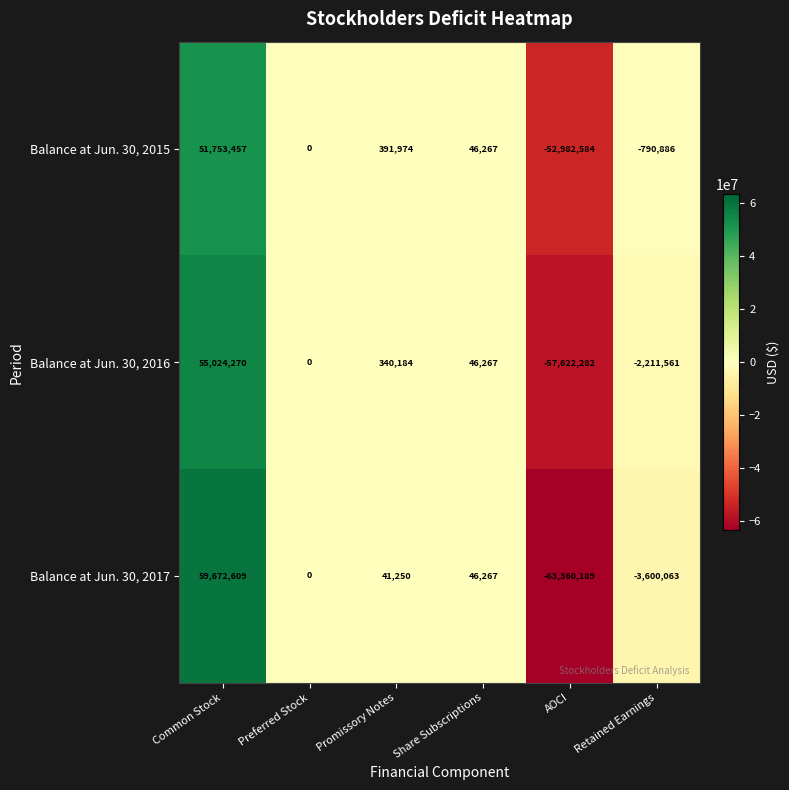

What is the difference between the highest and lowest values at Common Stock?

7919152